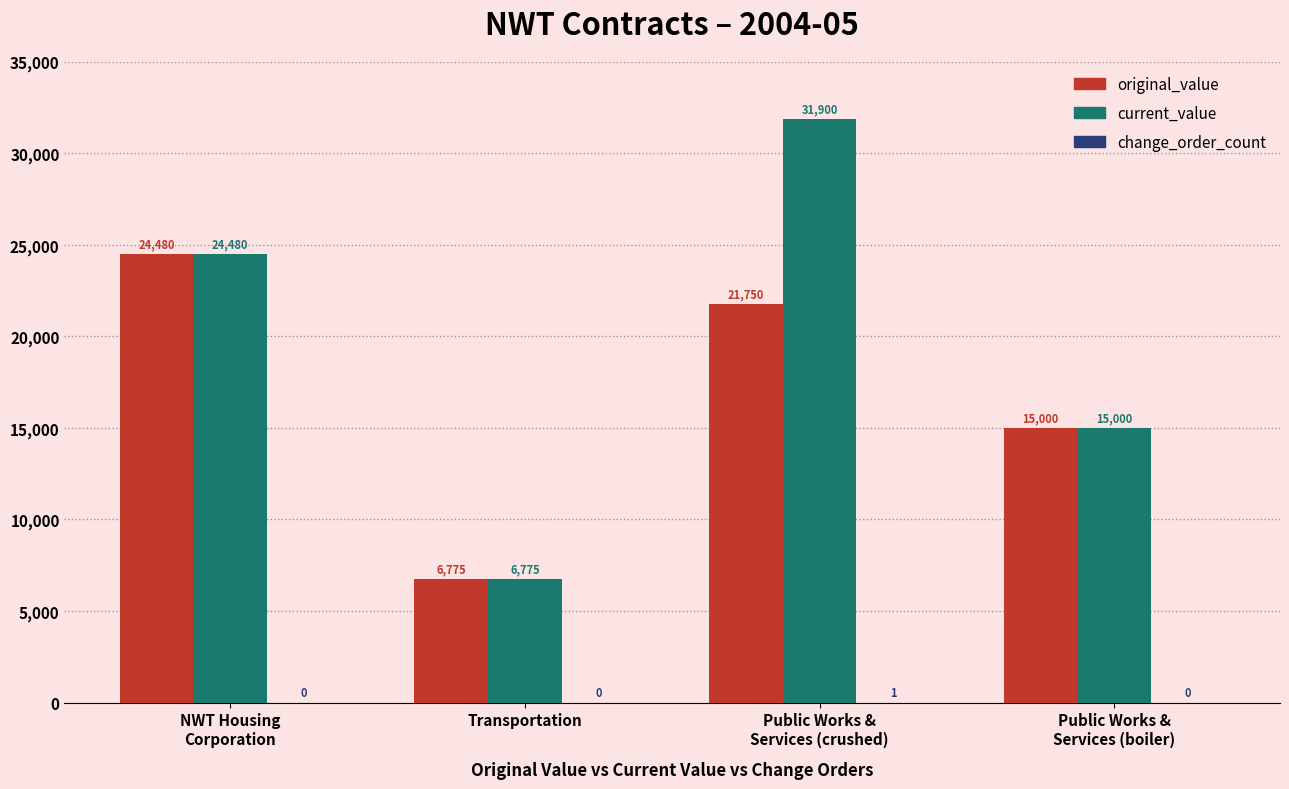

True or false: original_value has a value of 6775 at Transportation.

True